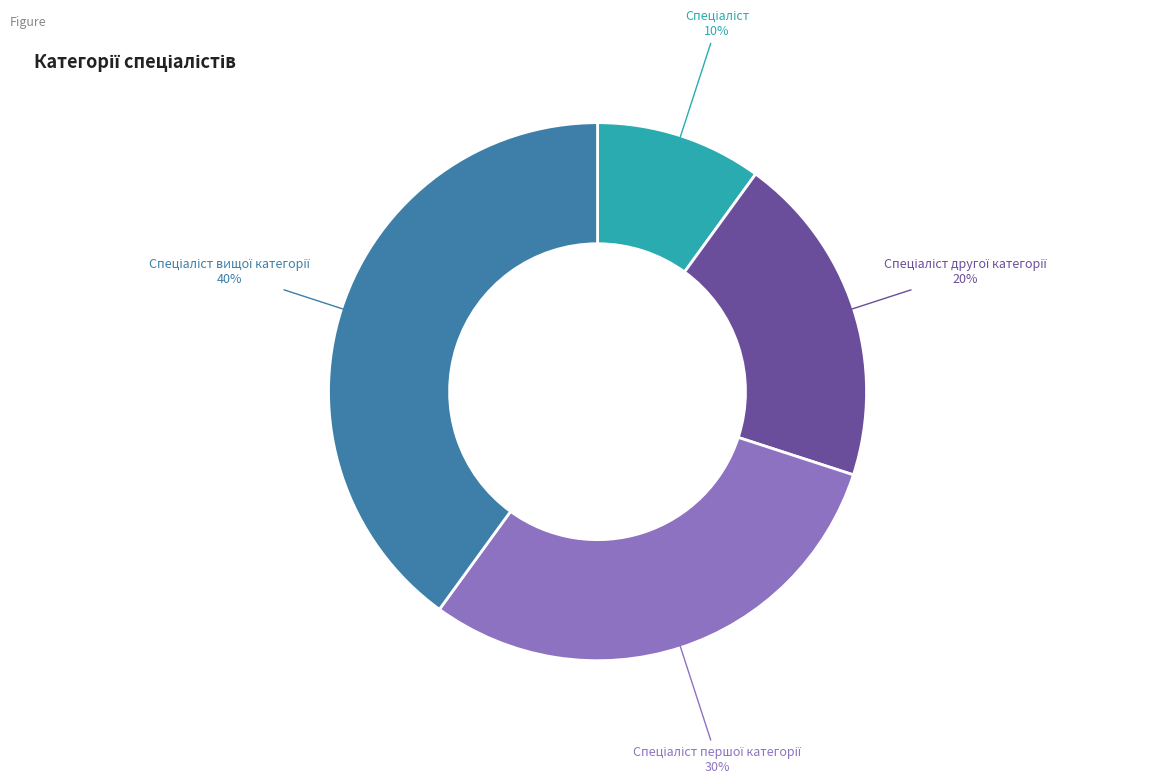

Is there a majority slice in this chart?

No